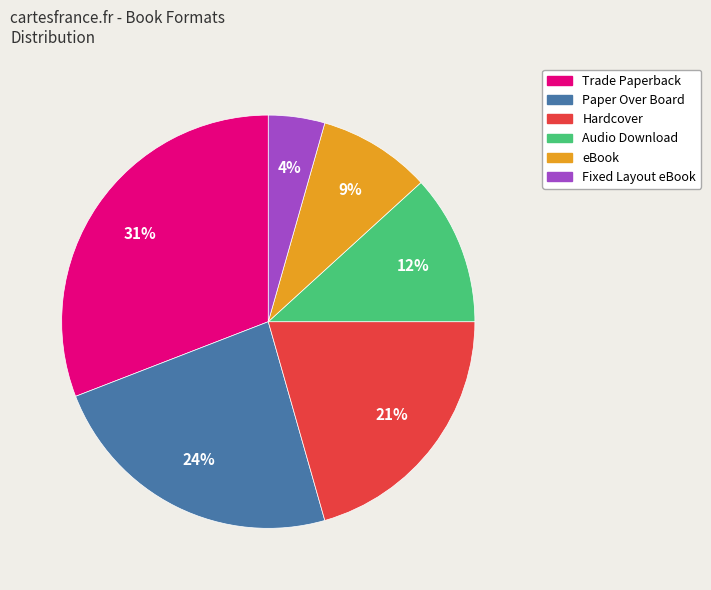

Rank the categories by value from highest to lowest.

Trade Paperback, Paper Over Board, Hardcover, Audio Download, eBook, Fixed Layout eBook